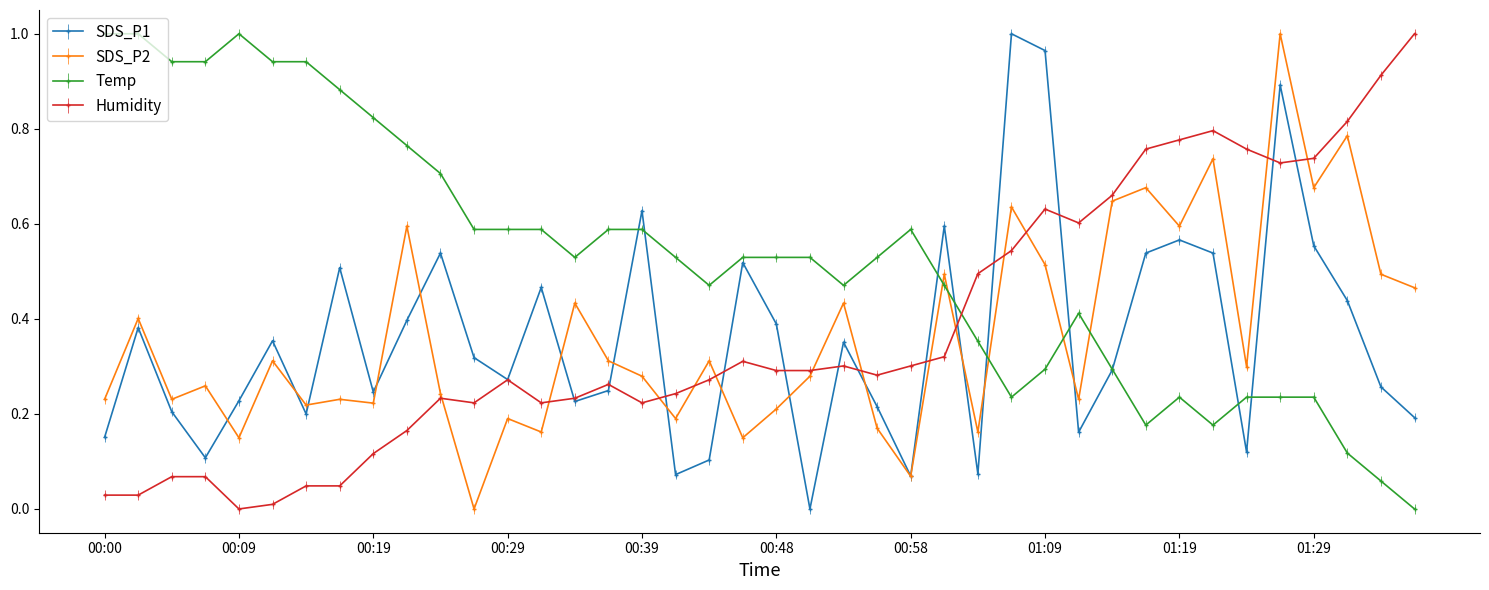

Which series has the largest total across all categories?

Temp